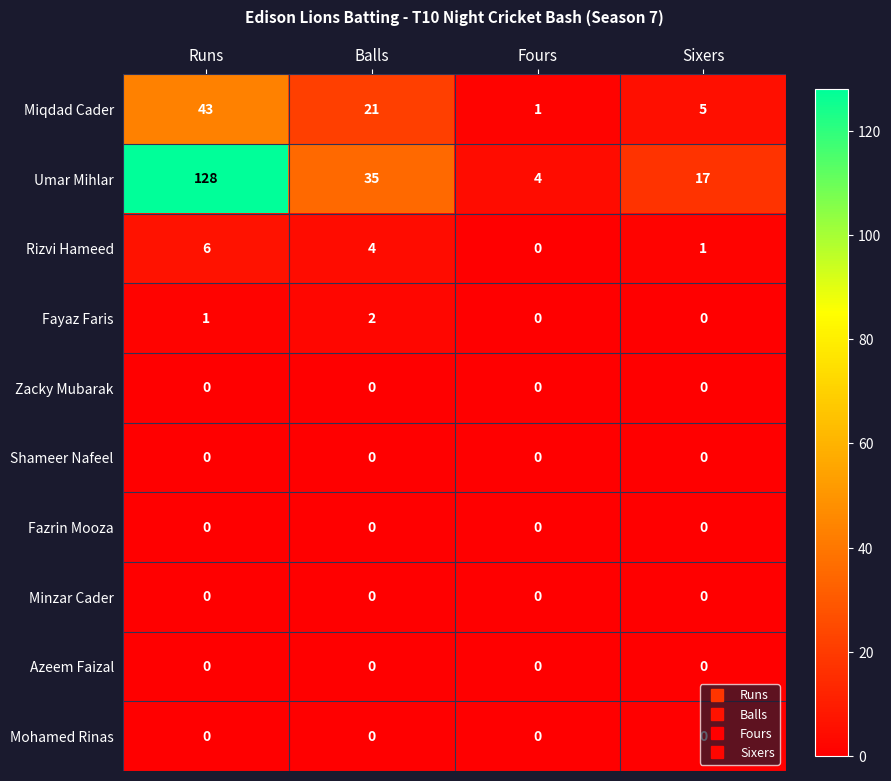

At how many categories does at least one series exceed 74?

1